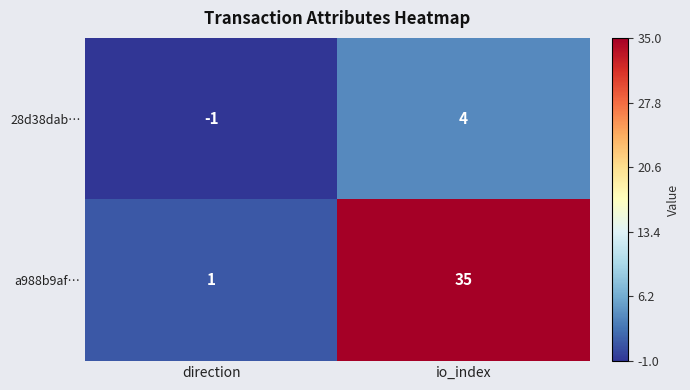

What is the minimum value shown in the chart?

-1